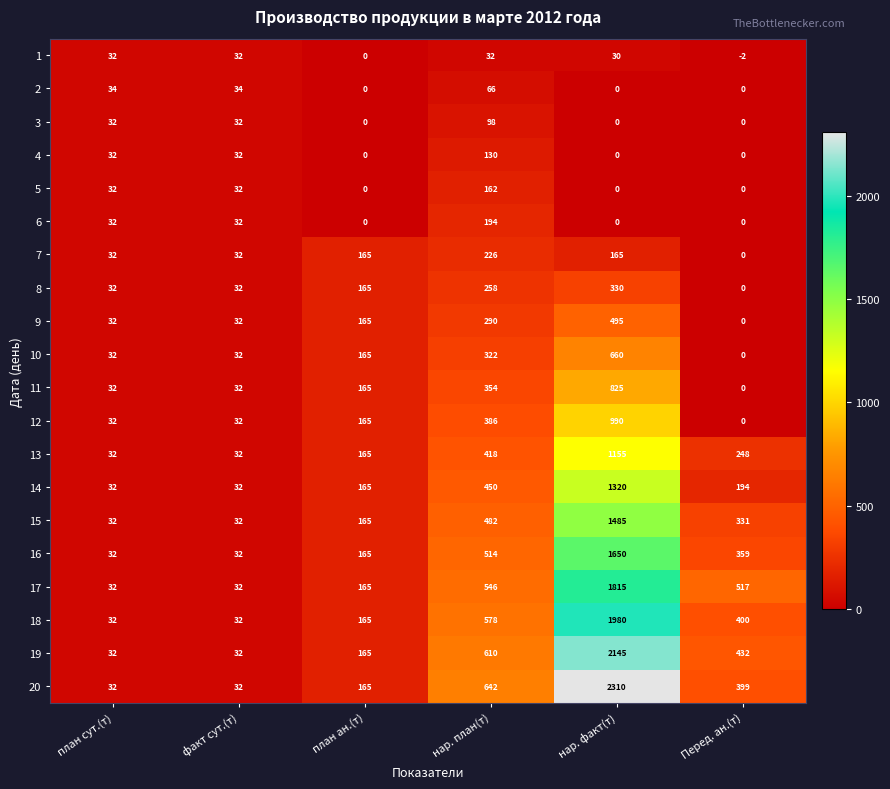

Which series has the largest range (max minus min)?

20